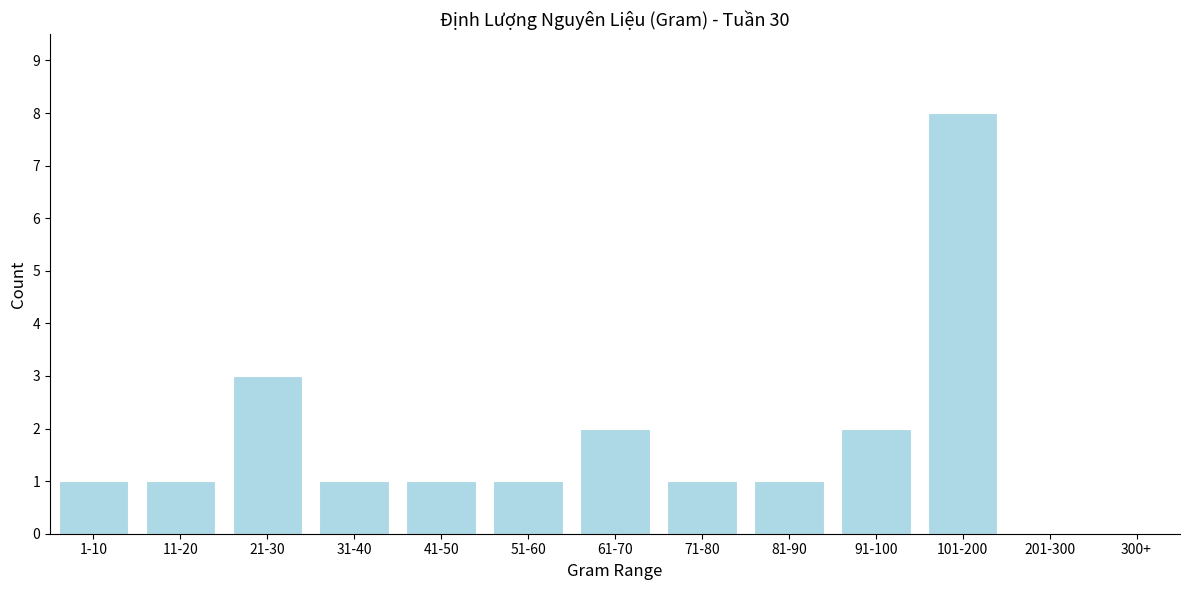

Reading left to right, list all the values displayed in this chart.

1-10=1	11-20=1	21-30=3	31-40=1	41-50=1	51-60=1	61-70=2	71-80=1	81-90=1	91-100=2	101-200=8	201-300=0	300+=0